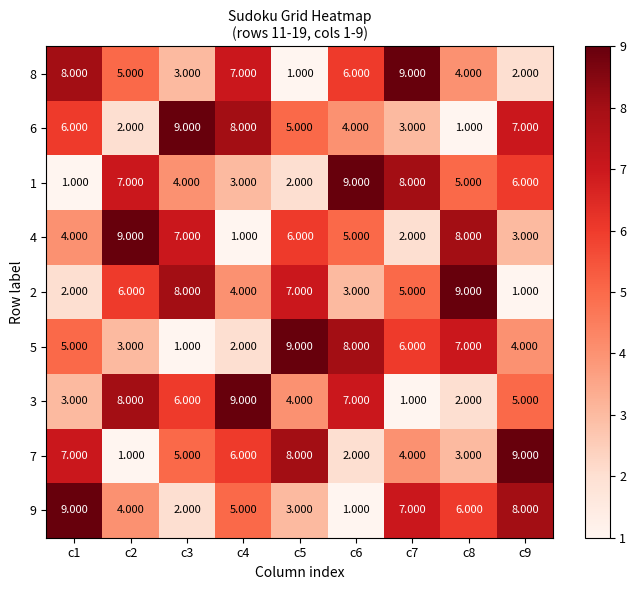

Is the value of 1 at c8 greater than the value of 6 at c8?

Yes